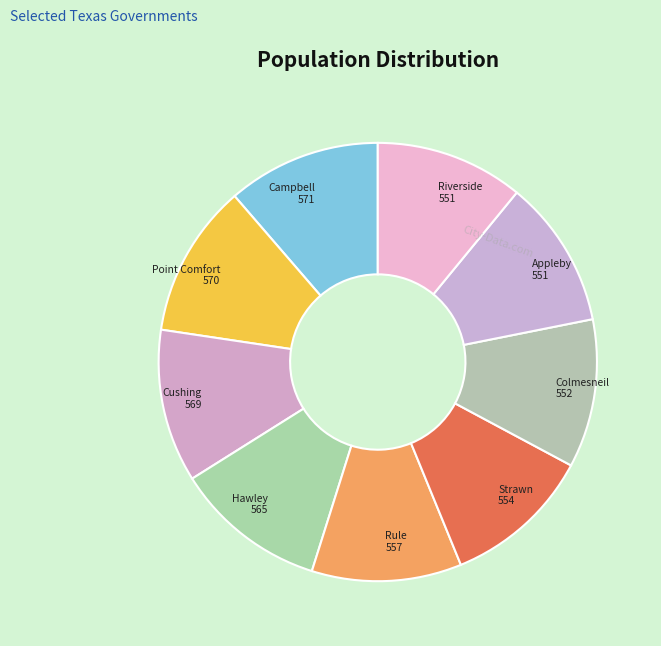

What is the ratio of the value at Point Comfort to the value at Colmesneil?

1.0